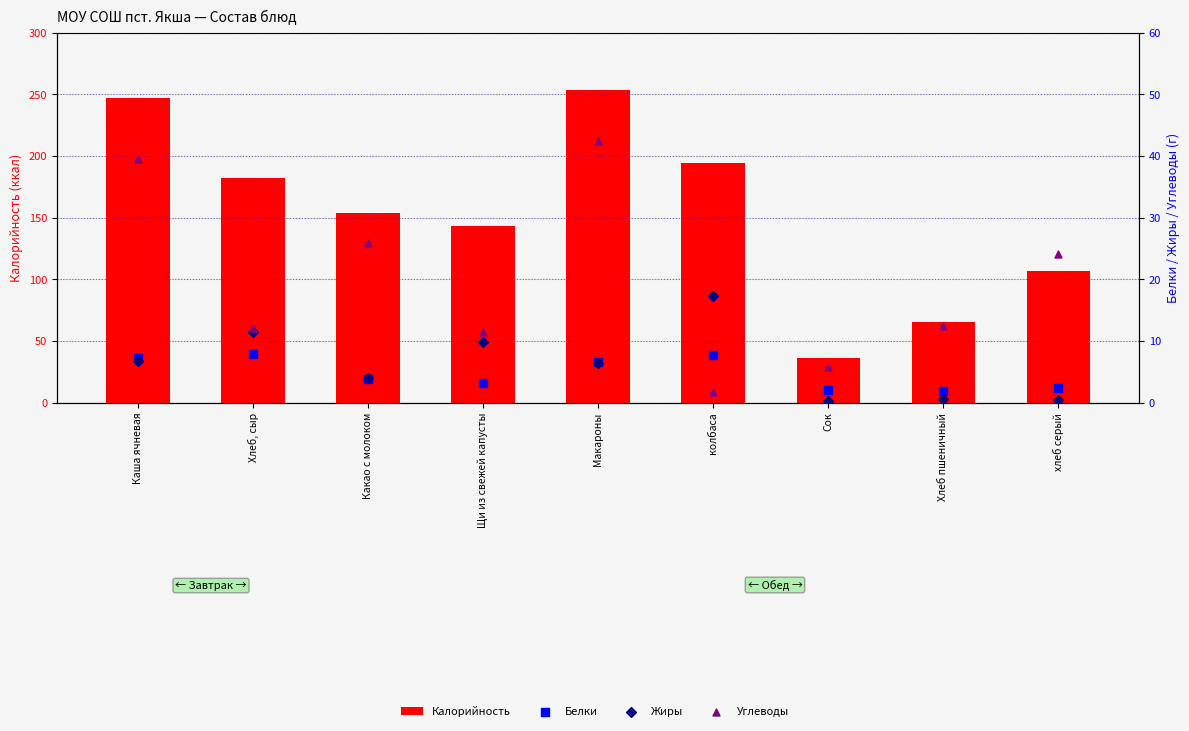

Which series contains the lowest Y value?

Жиры